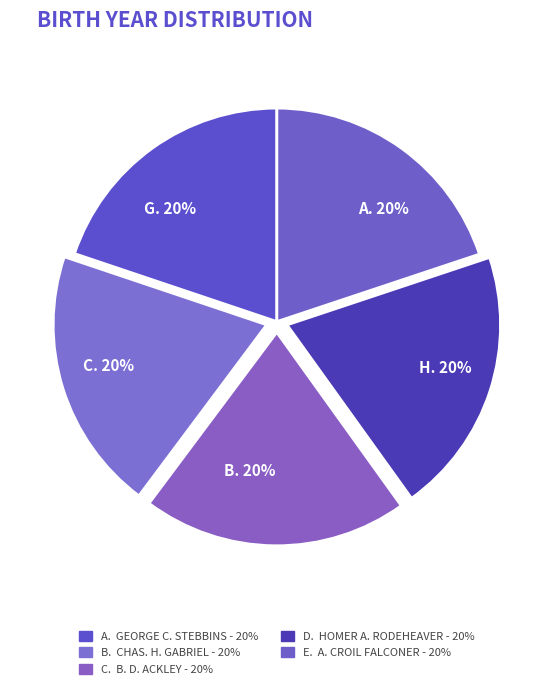

Does any single category account for the majority?

No